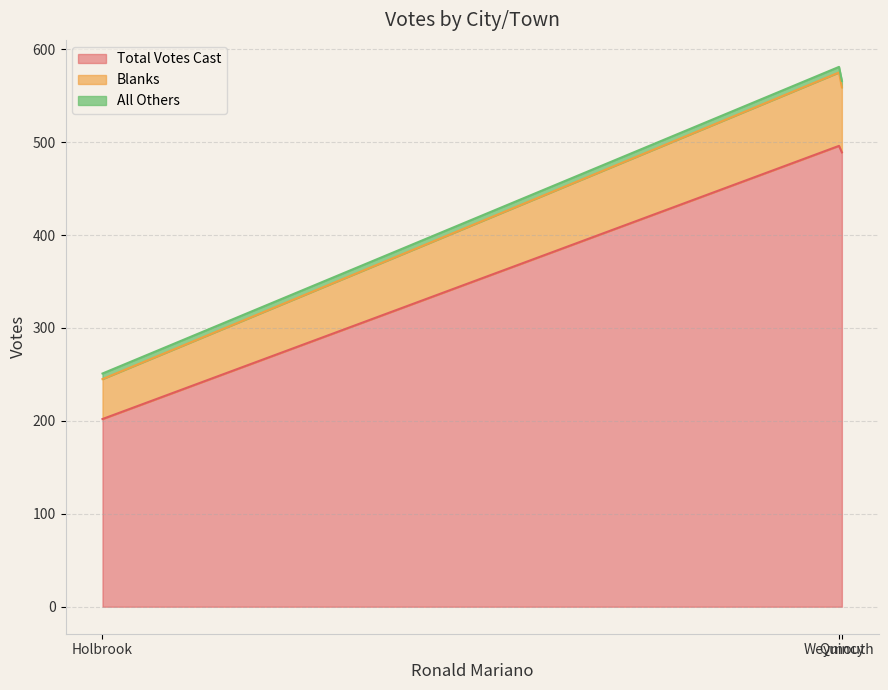

Read the Total Votes Cast value at Holbrook.

202